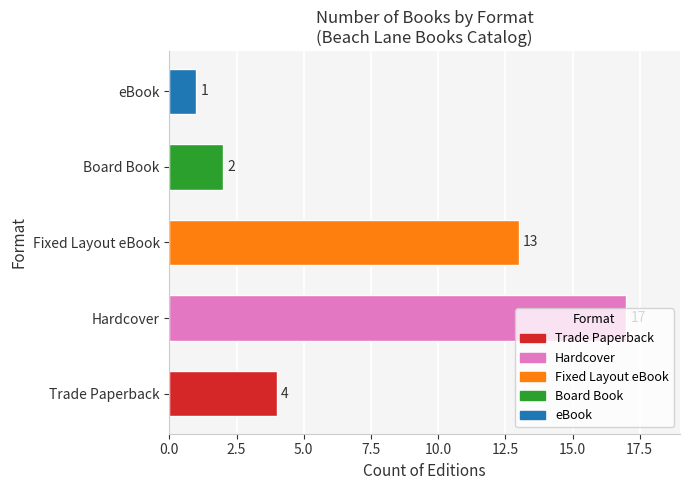

Which category has the highest value across all series?

Hardcover